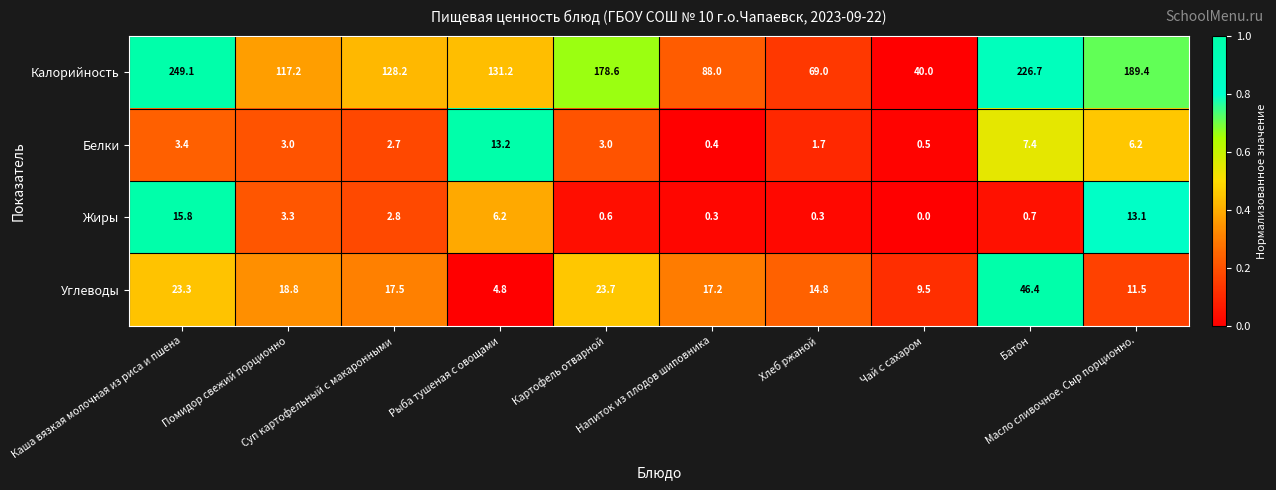

List the series in order of their peak value, lowest first.

Белки, Жиры, Углеводы, Калорийность